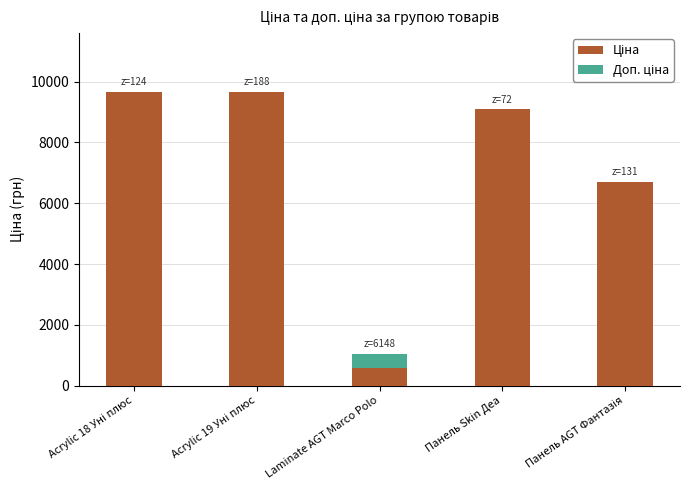

How many data points does each series have?

5